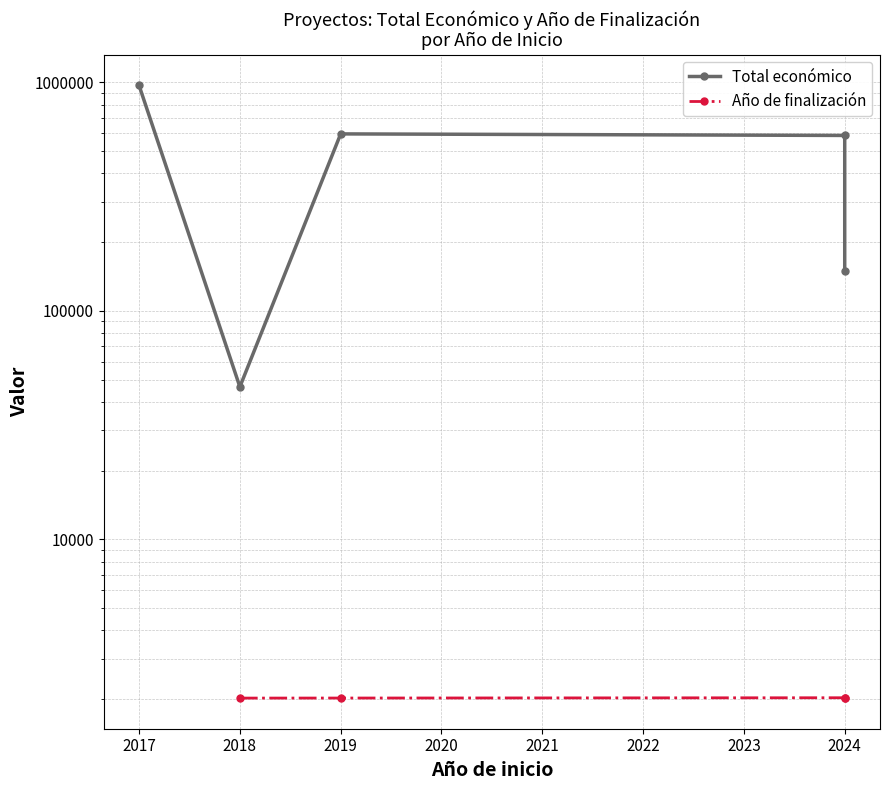

Which series has the largest range (max minus min)?

Total económico